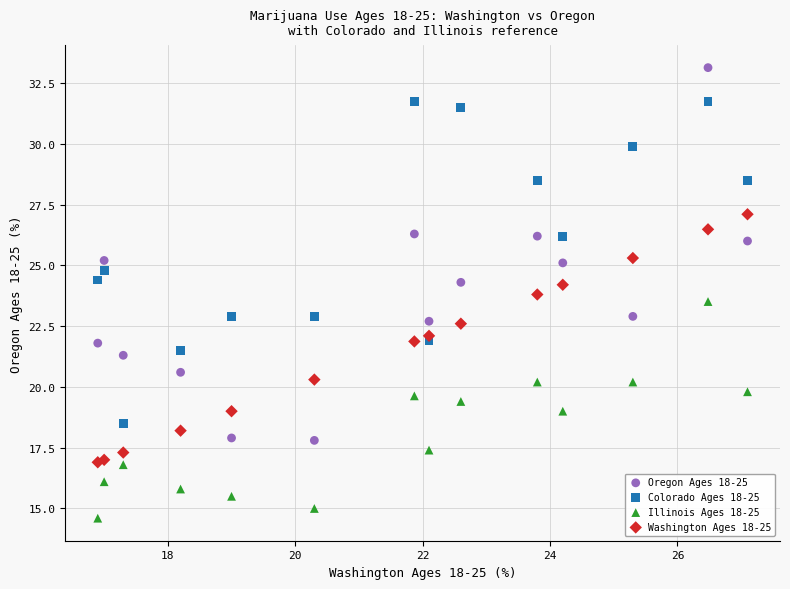

Which series reaches the minimum Y coordinate?

Illinois Ages 18-25